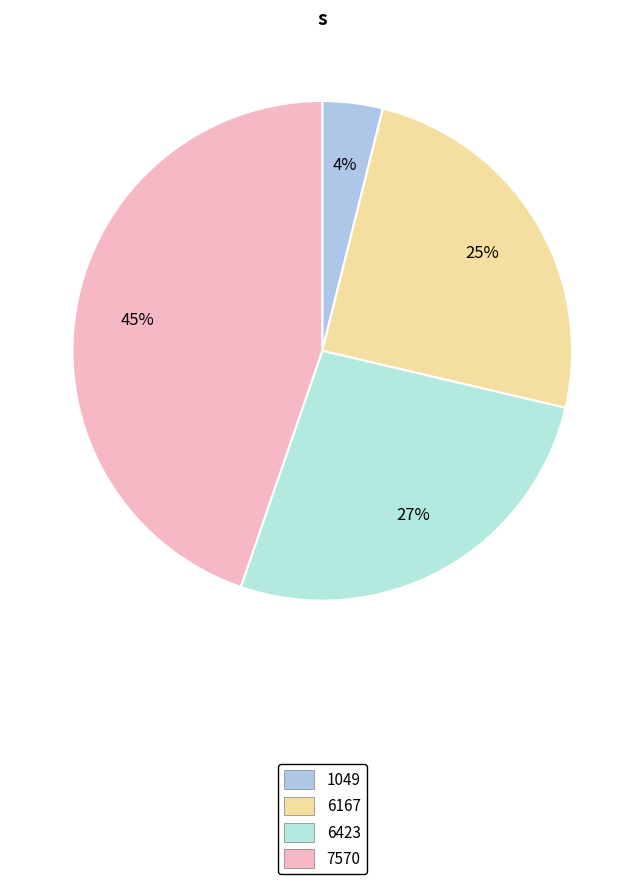

Count the number of slices in the pie.

4